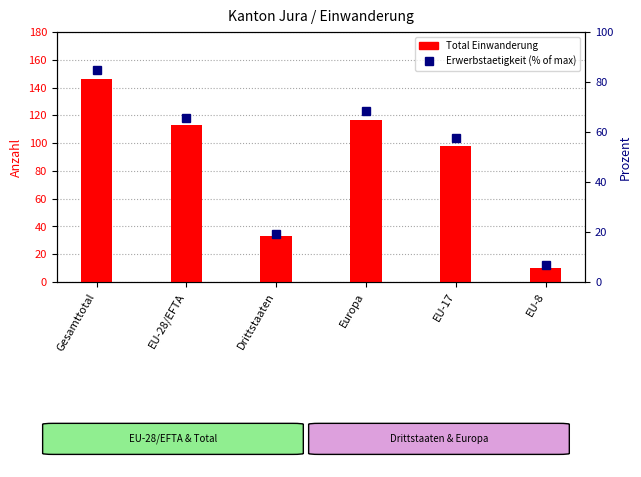

Is it true that Erwerbstaetigkeit (% of max) equals 80.3 at EU-17?

False